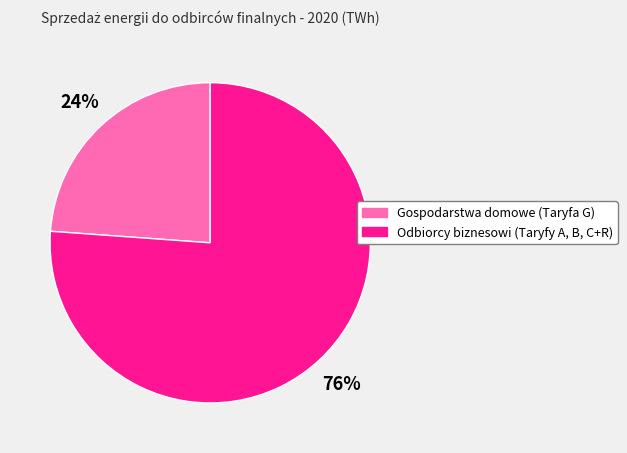

What percentage is the Gospodarstwa domowe (Taryfa G) slice, to the nearest percent?

24%